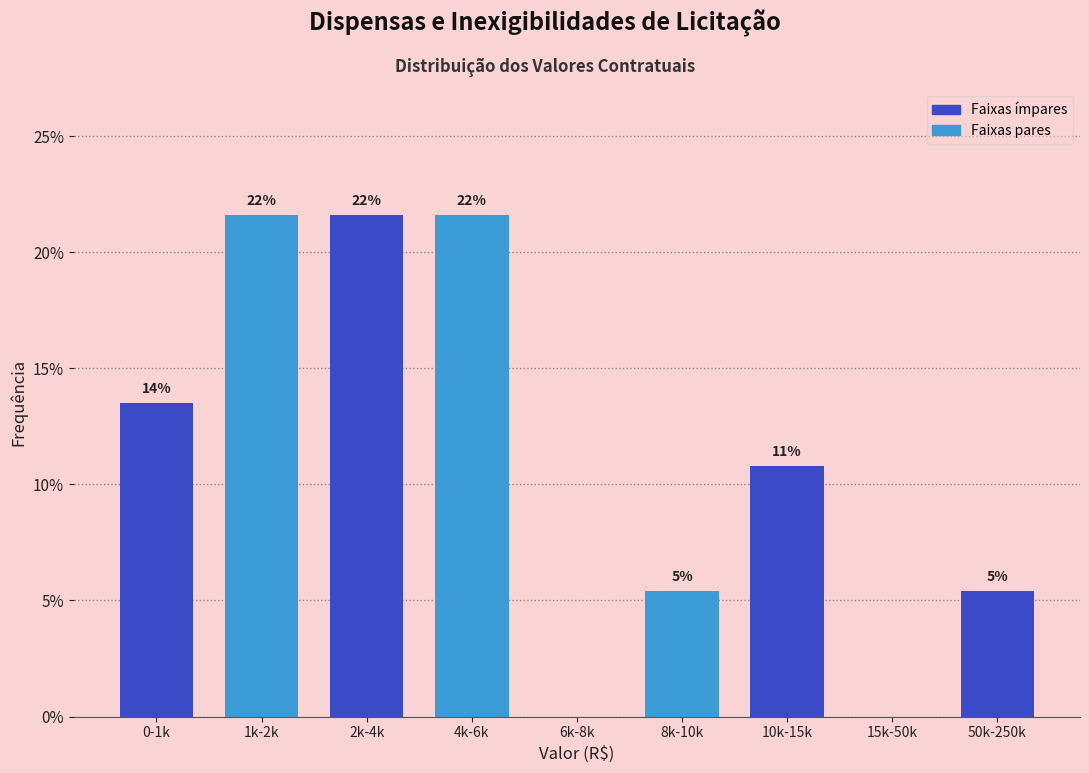

Are the bars horizontal?

No